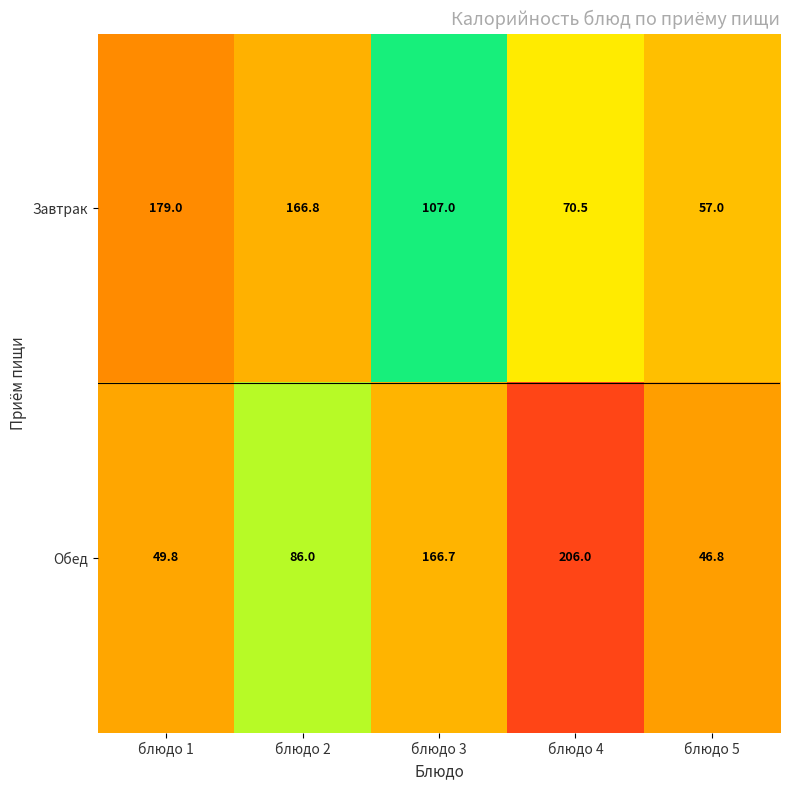

What is the approximate value of Обед at блюдо 3?

166.7